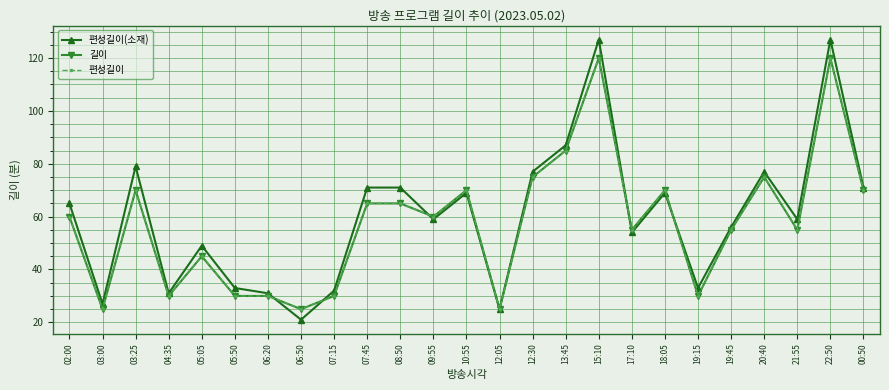

Is this an area chart (filled region under the line)?

No